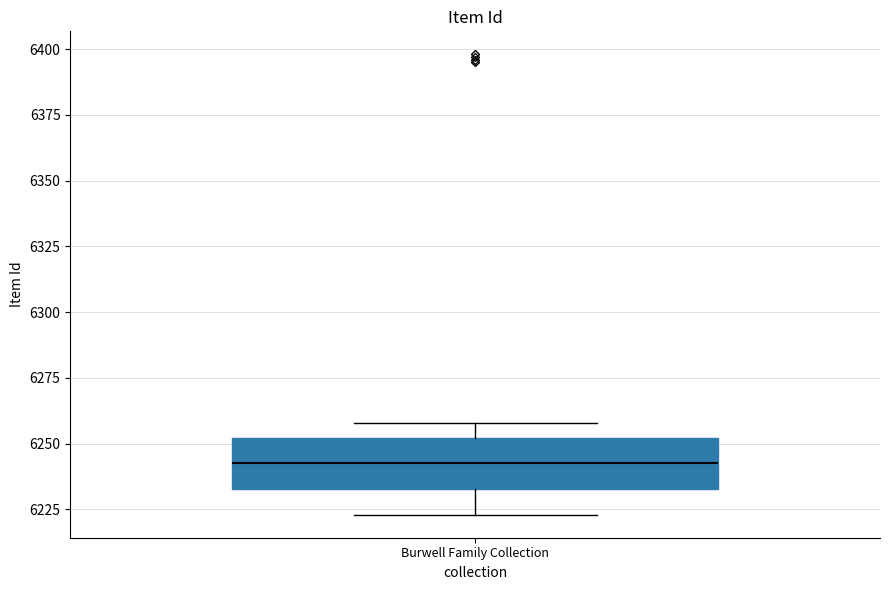

Read this box plot against the y-axis: the position of the median line, the range covered by the box, and the ends of both whiskers. The values are not printed on the chart, so give them approximately, as read against the axis.

median 6245, box 6235 to 6250, whiskers 6225 to 6260